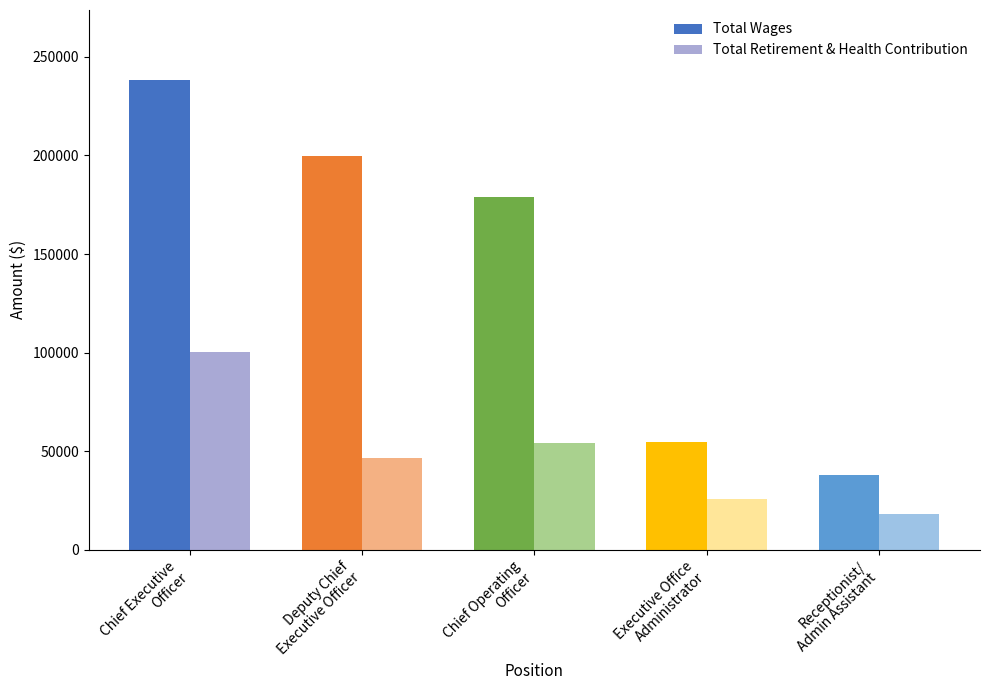

Where is Total Retirement & Health Contribution nearest to the value 59101?

Chief Operating
Officer